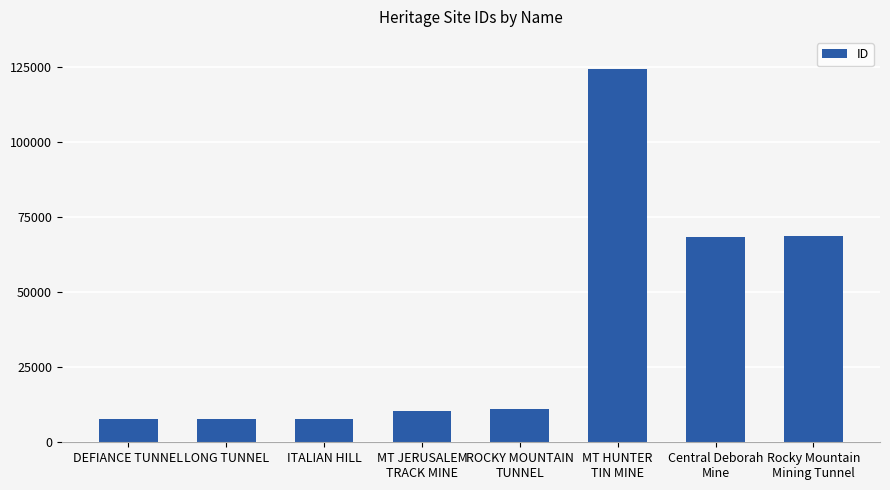

How many bars are there in total?

8